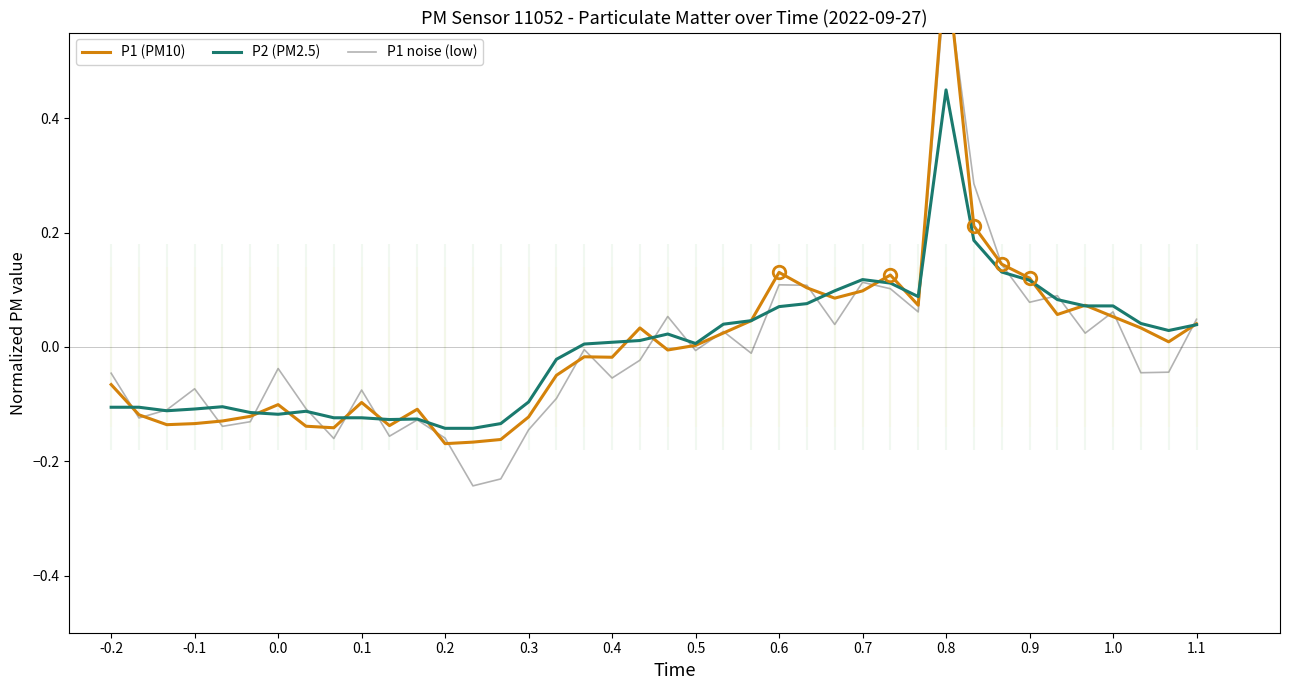

What is the difference between the second highest and minimum values in the P2 (PM2.5) series?

0.3